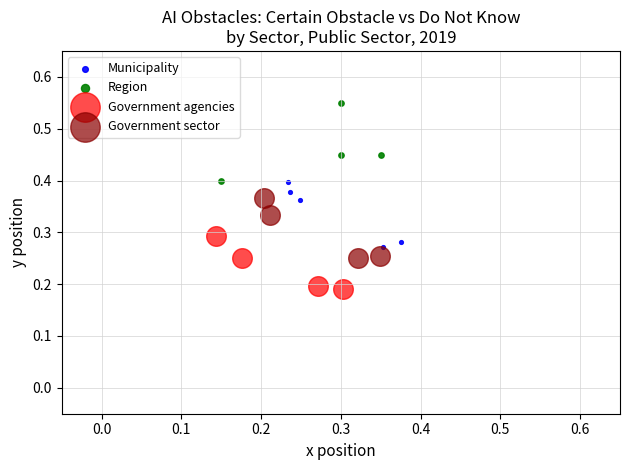

Which series has the largest Y range (max minus min)?

Region